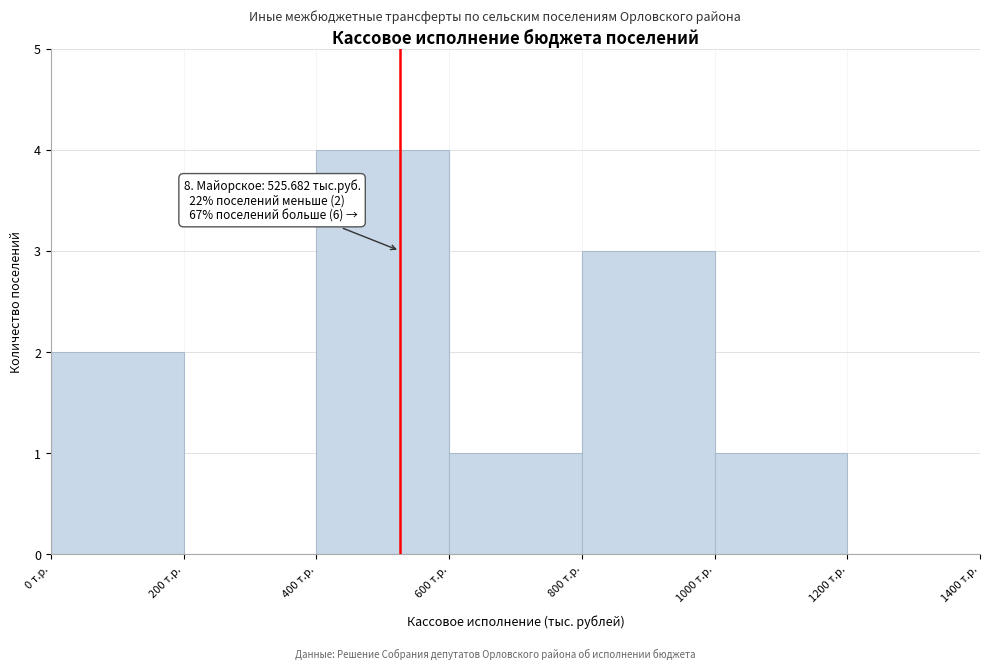

Which range on the x-axis has the tallest bar?

400 to 600